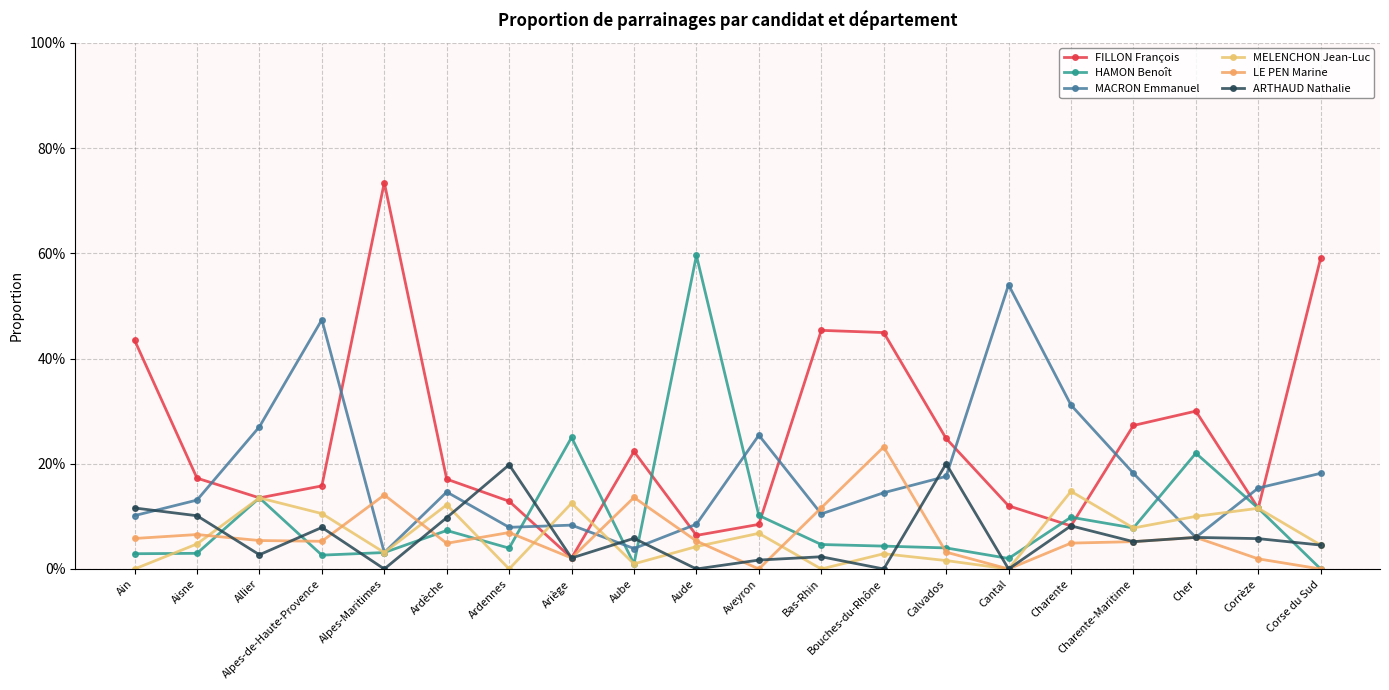

Between Cher and Ariège, which is larger?

Cher